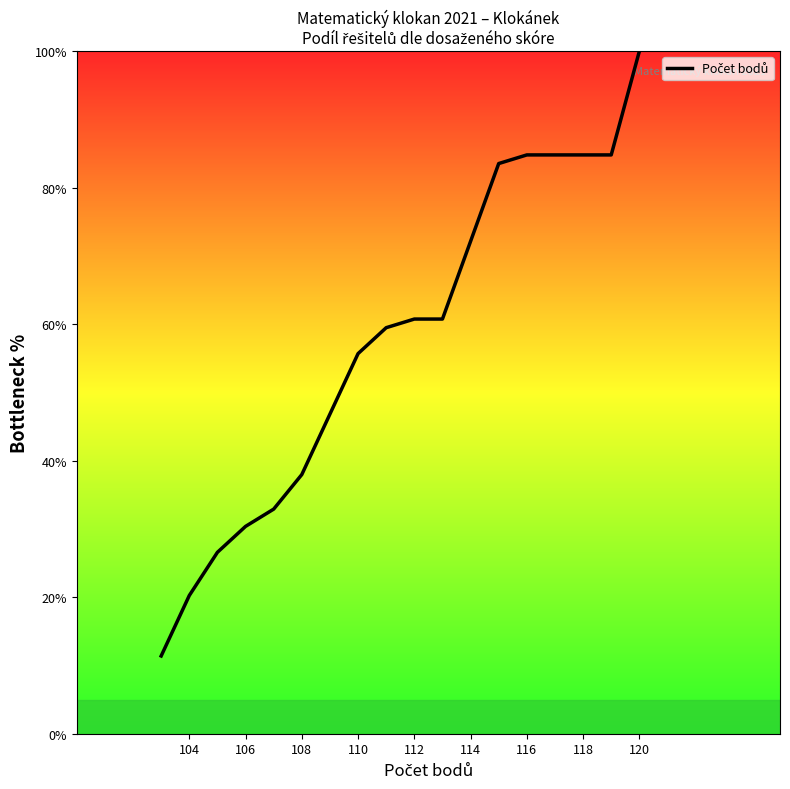

Between 104 and 120, which is larger?

120